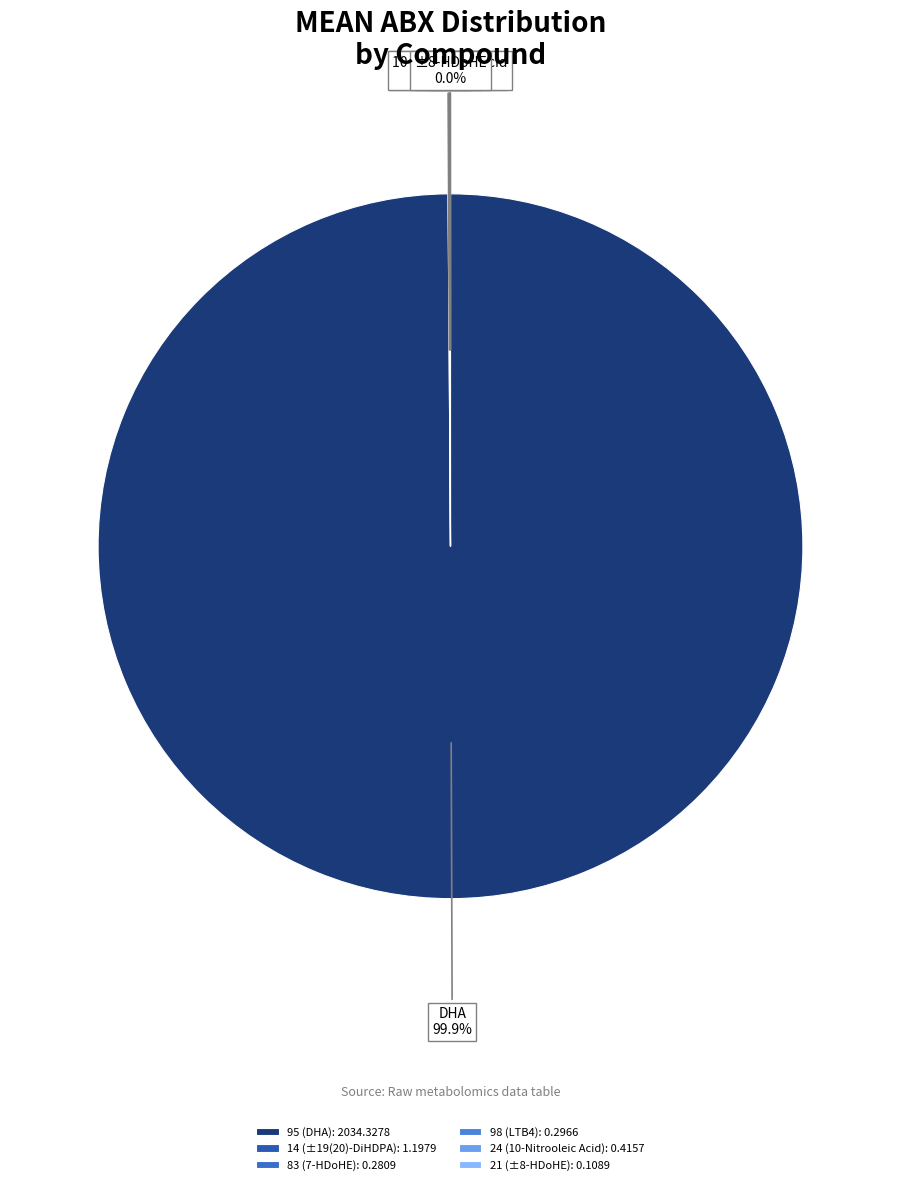

What is the smallest slice in the pie chart?

21 (±8-HDoHE)